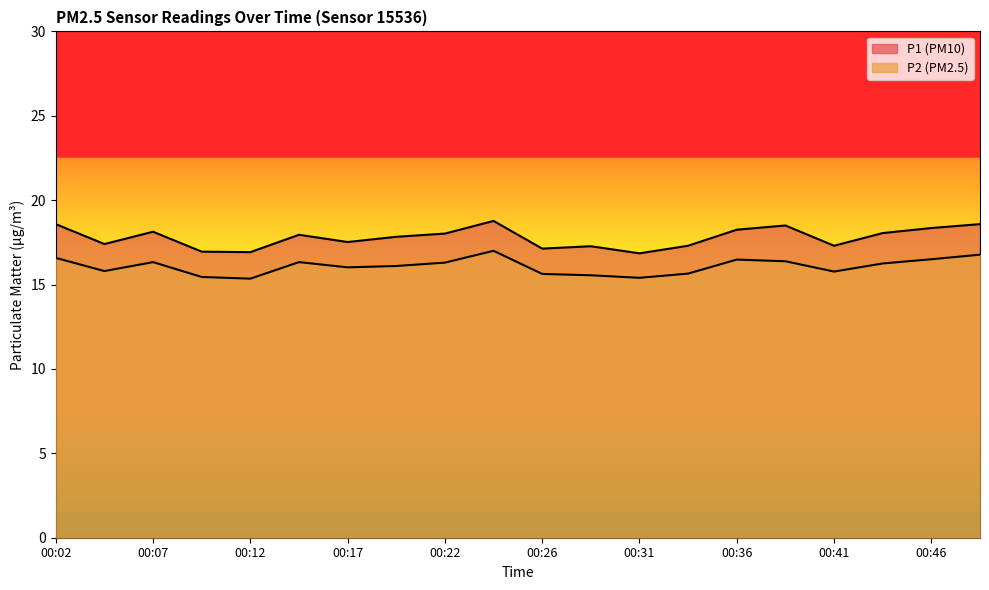

True or false: P2 and P1 cross at least once.

False